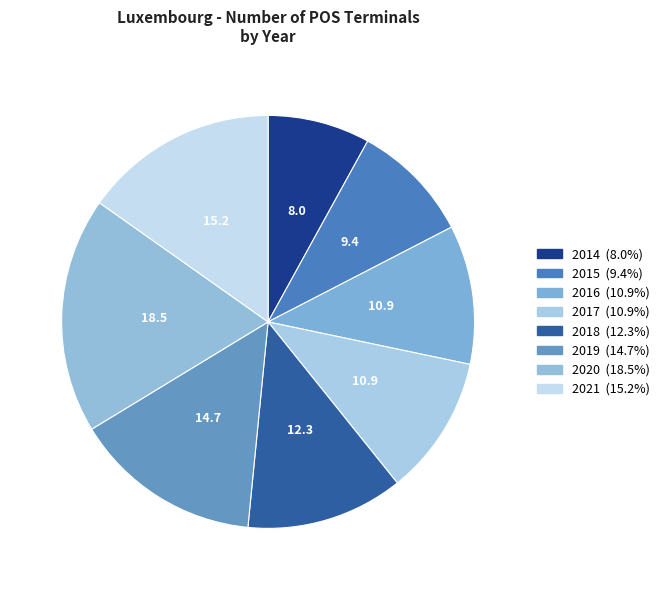

Which slice is the smallest?

2014